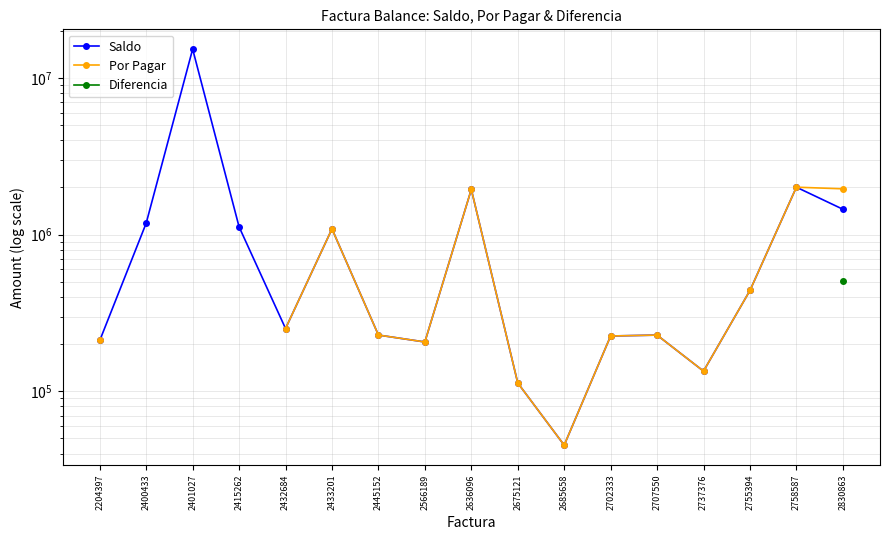

Does the chart display data point markers on the line(s)?

Yes